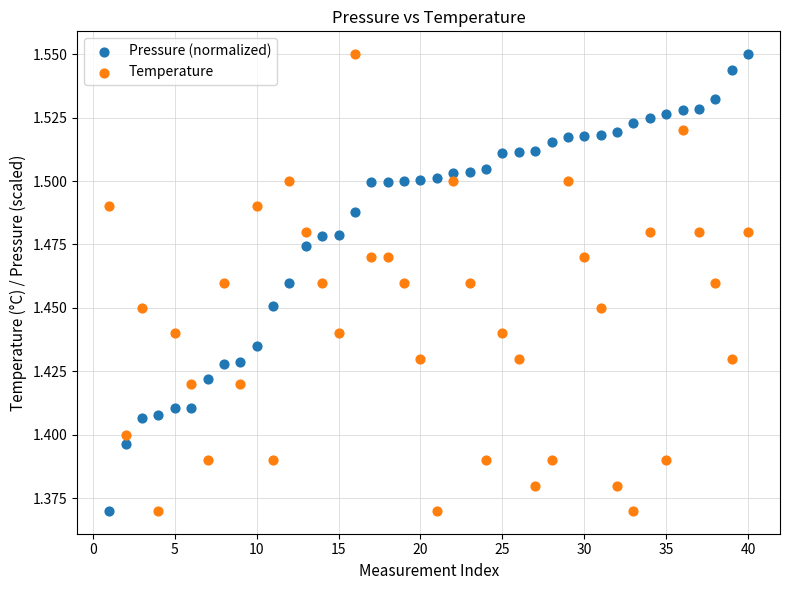

Across all data points, what is the range of X values (max minus min)?

39.0